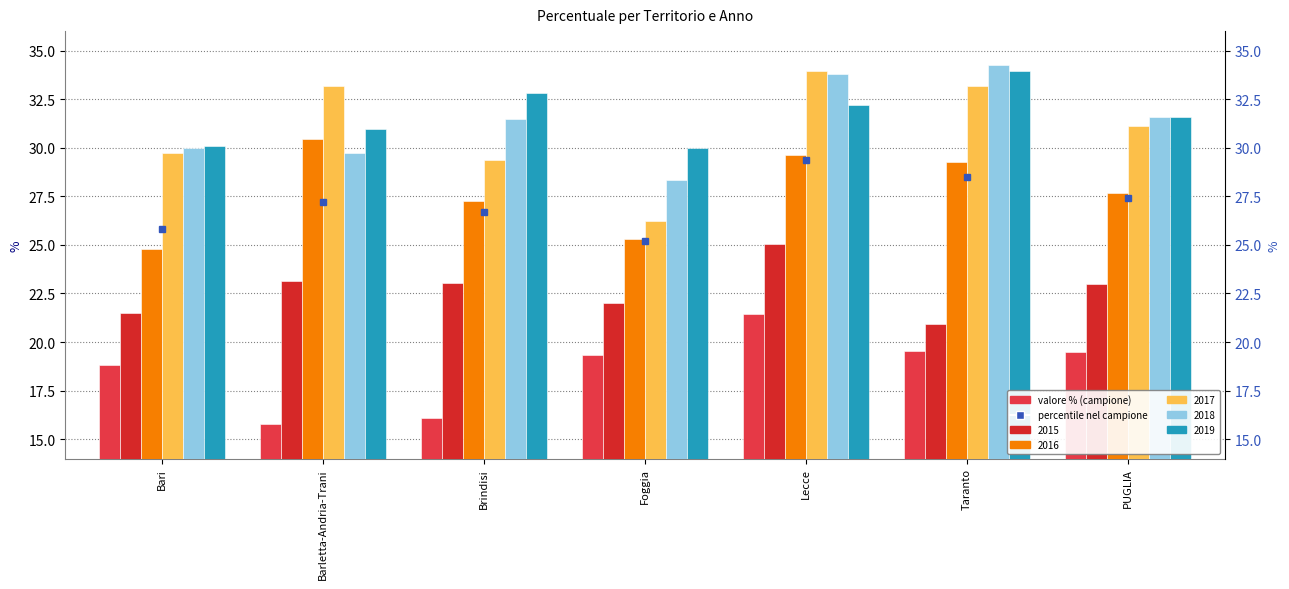

How many bars are there in total?

42